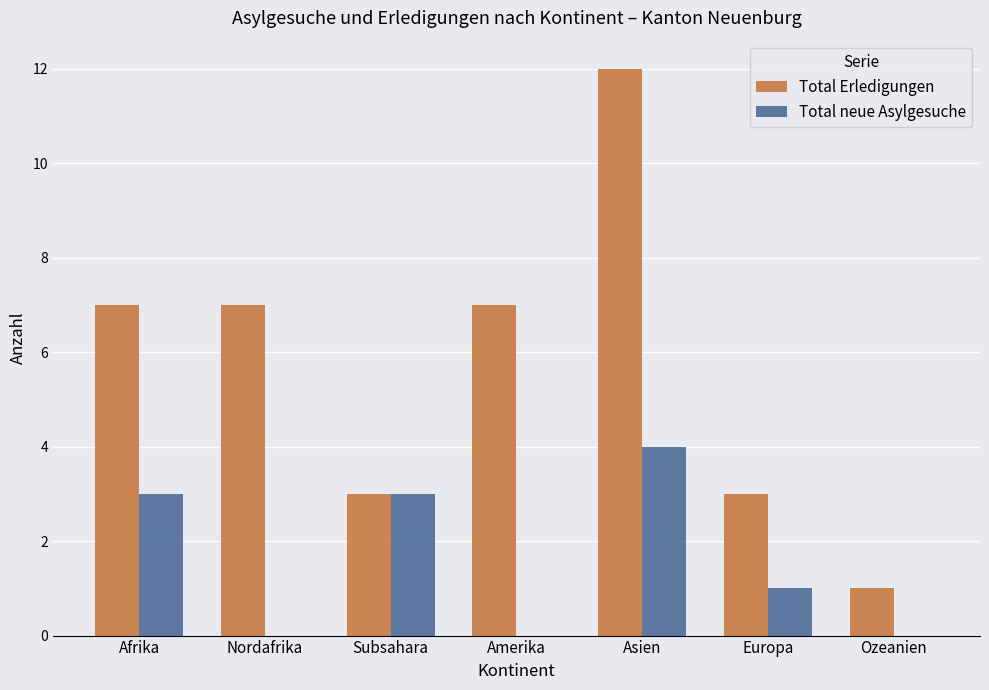

Which series changed the most between Amerika and Ozeanien?

Total Erledigungen